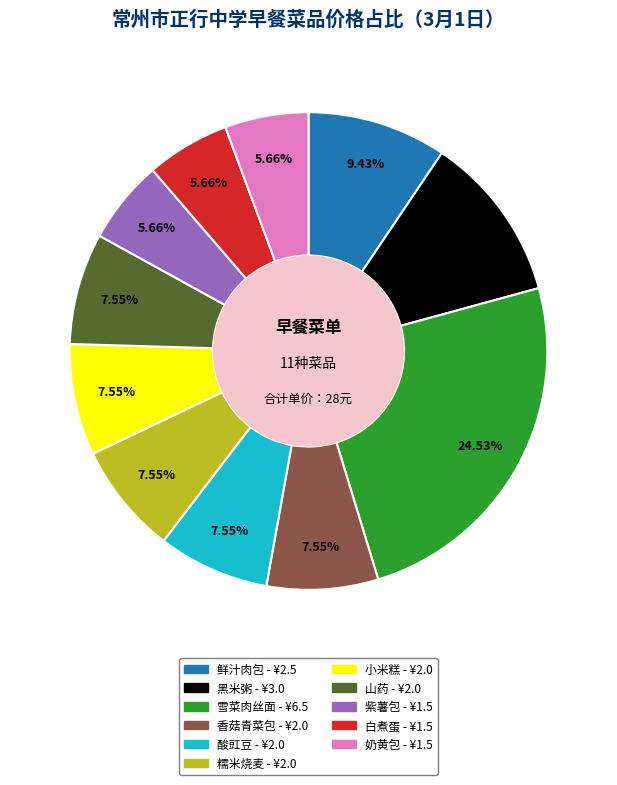

To the nearest percent, what is the difference between the 白煮蛋 and 黑米粥 slice percentages?

6%